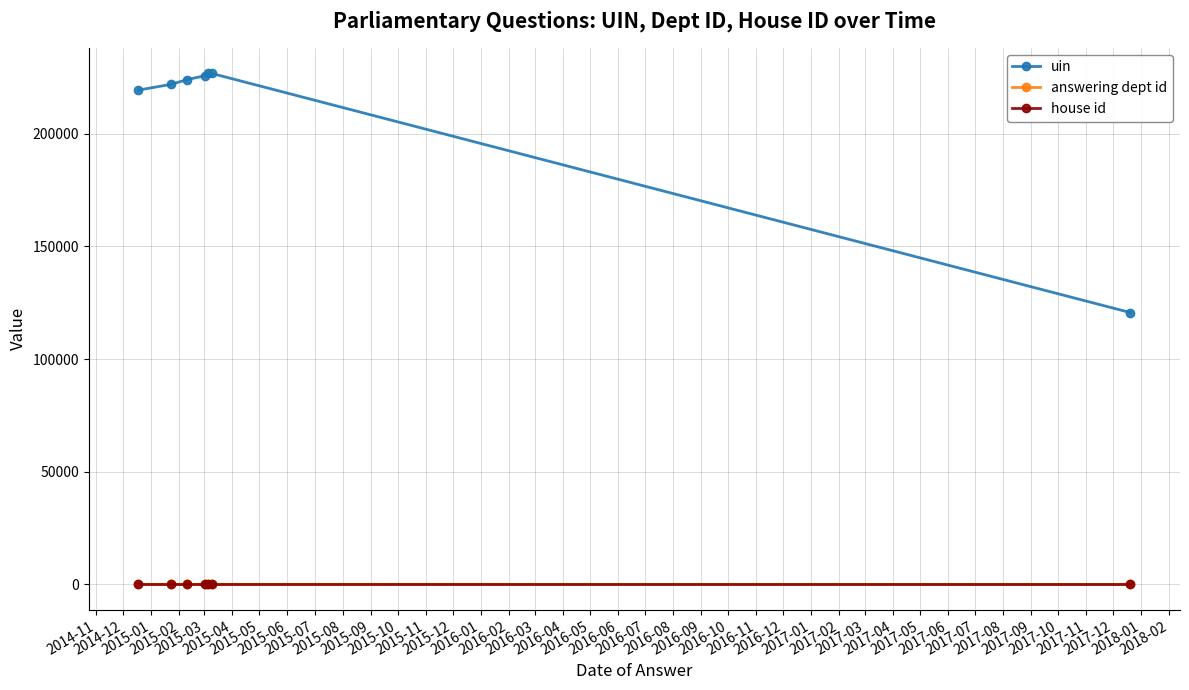

What is the greatest value displayed?

226807